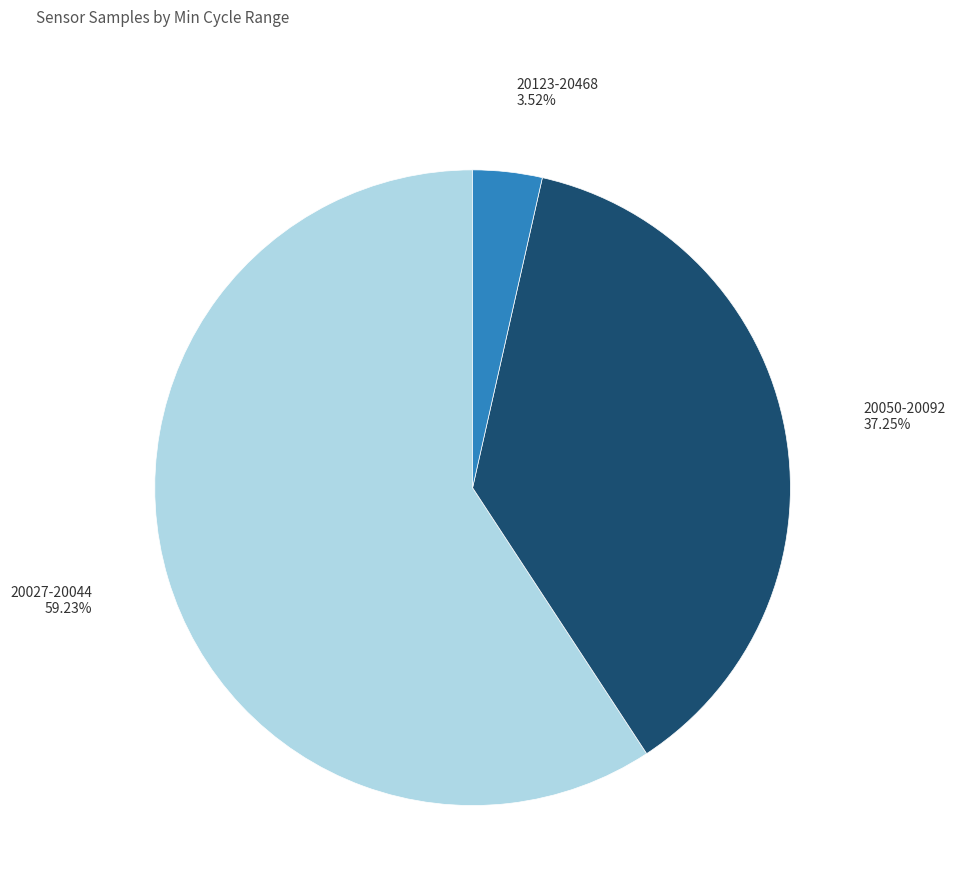

Does any single category account for the majority?

Yes